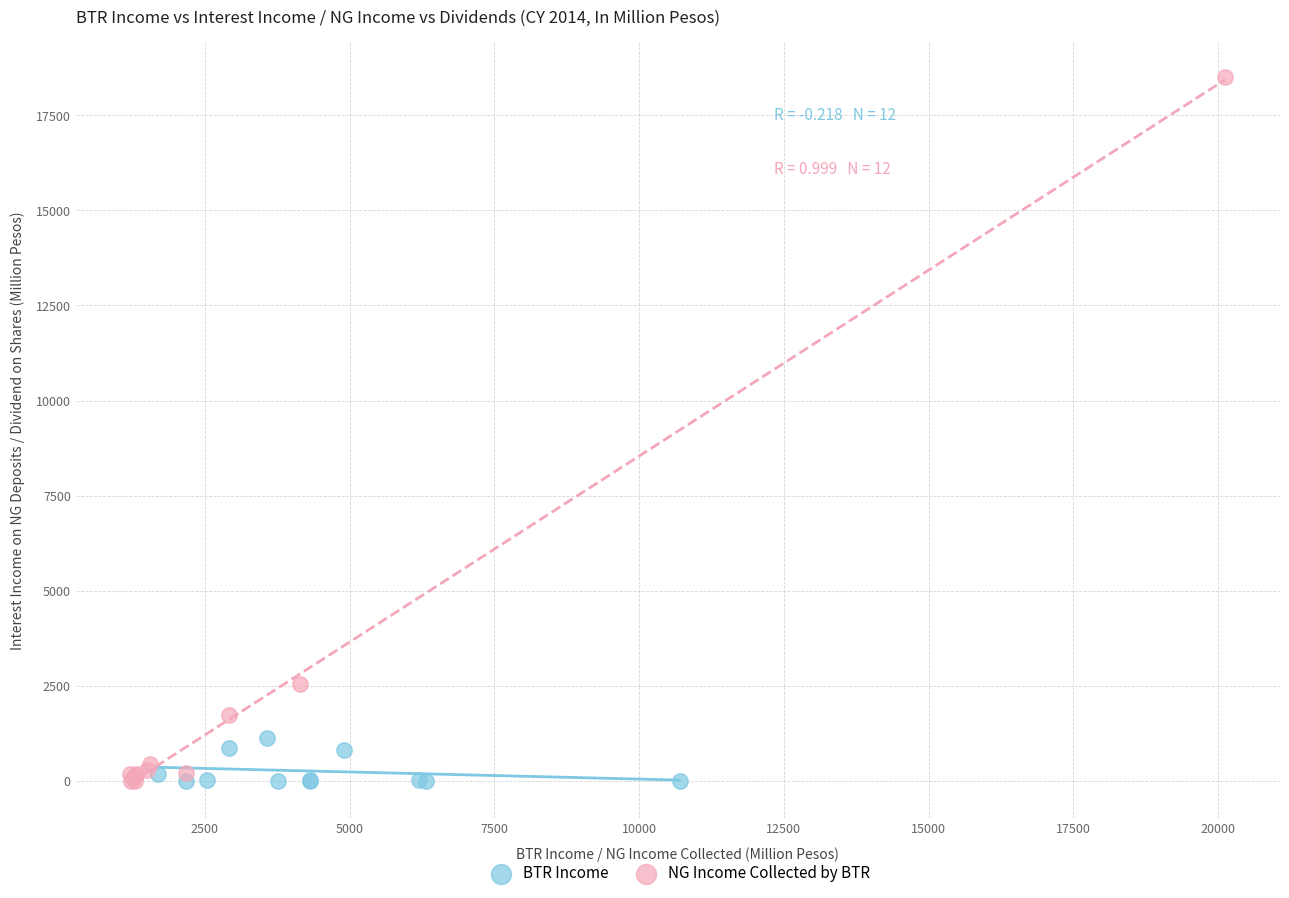

Which series has the widest spread of Y values?

NG Income Collected by BTR